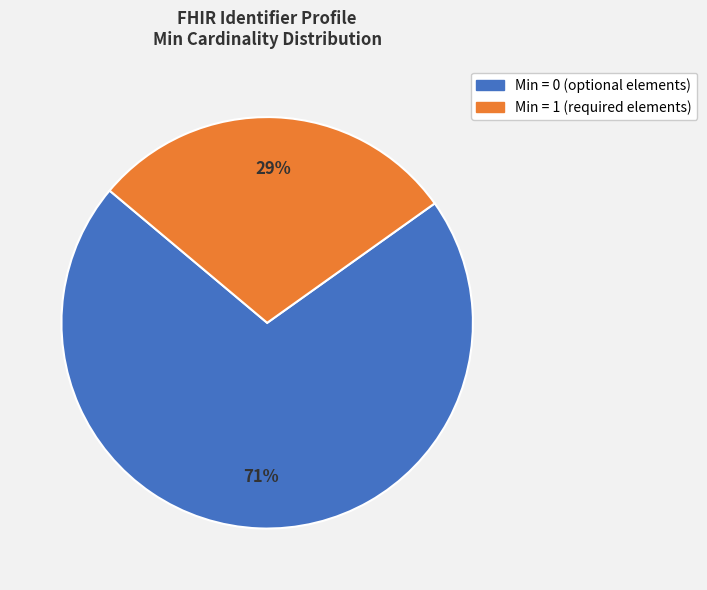

To the nearest percent, what is the difference between the largest and smallest slice percentages?

42%